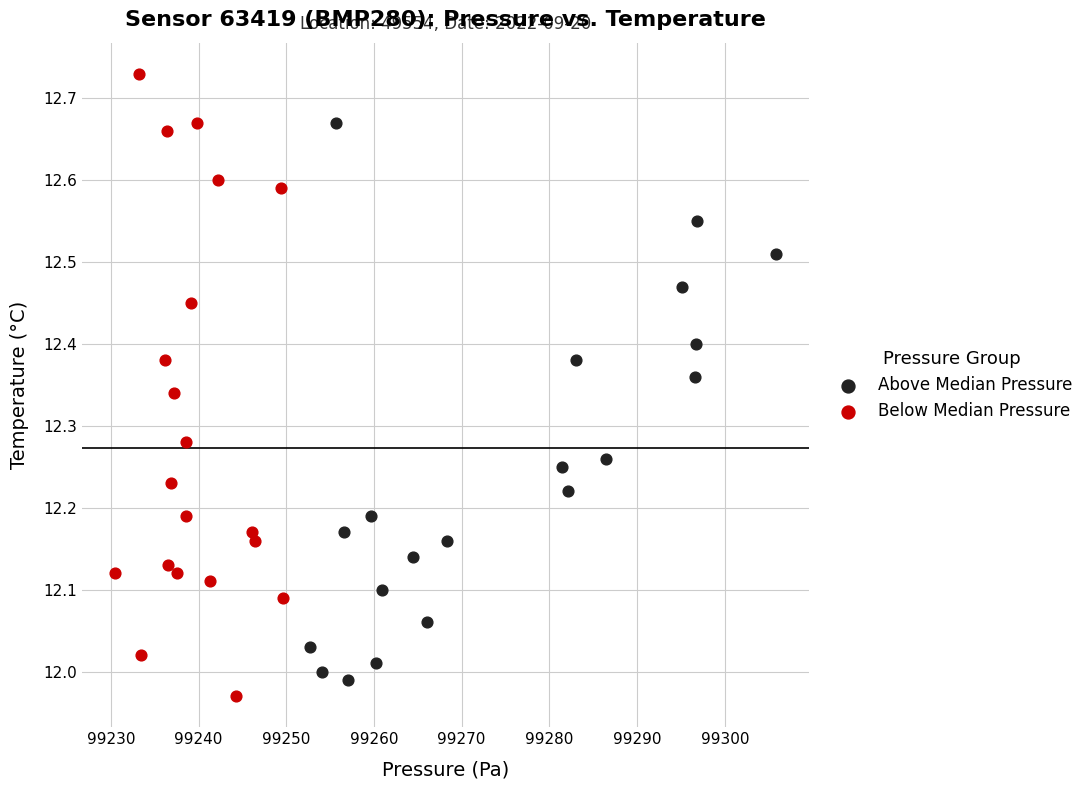

Which series has the widest spread of Y values?

Below Median Pressure